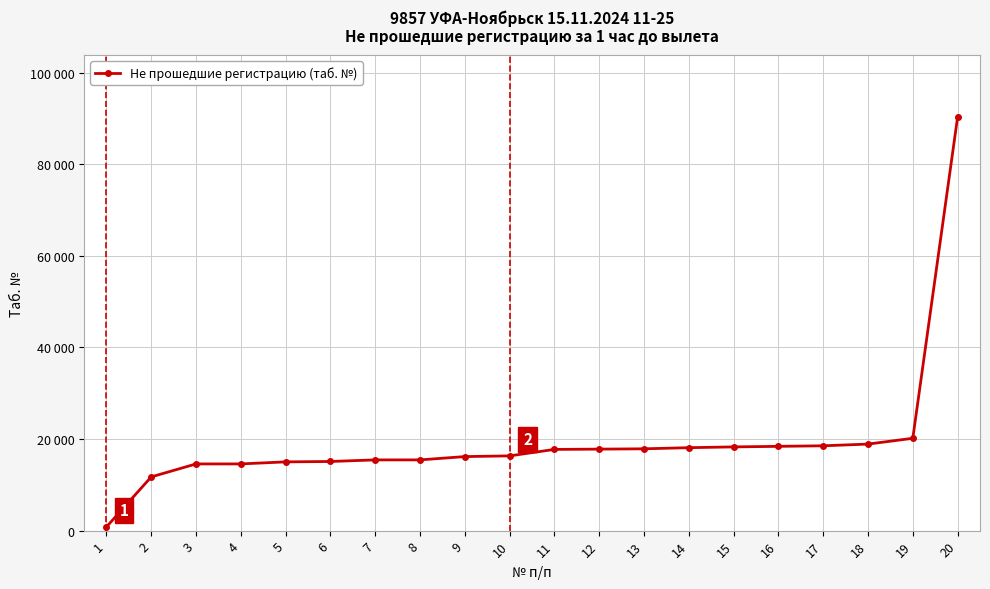

Does the chart have visible grid lines?

Yes